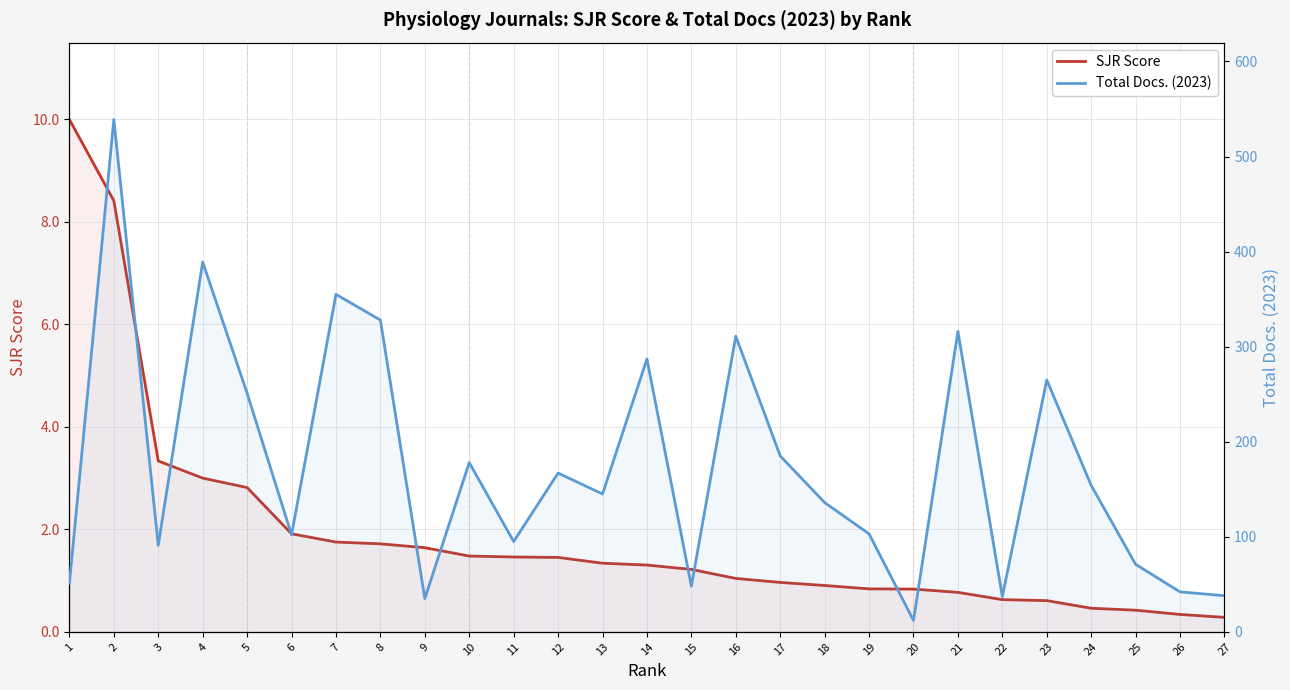

What is the minimum value shown in the chart?

0.3